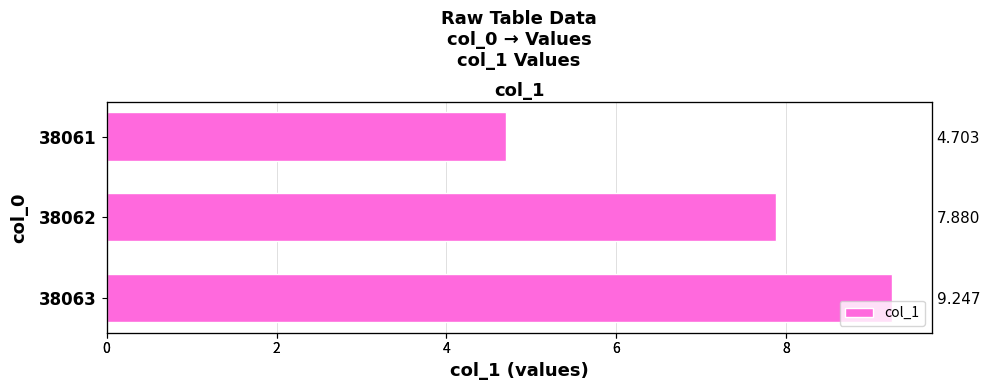

What is the minimum value shown in the chart?

4.7